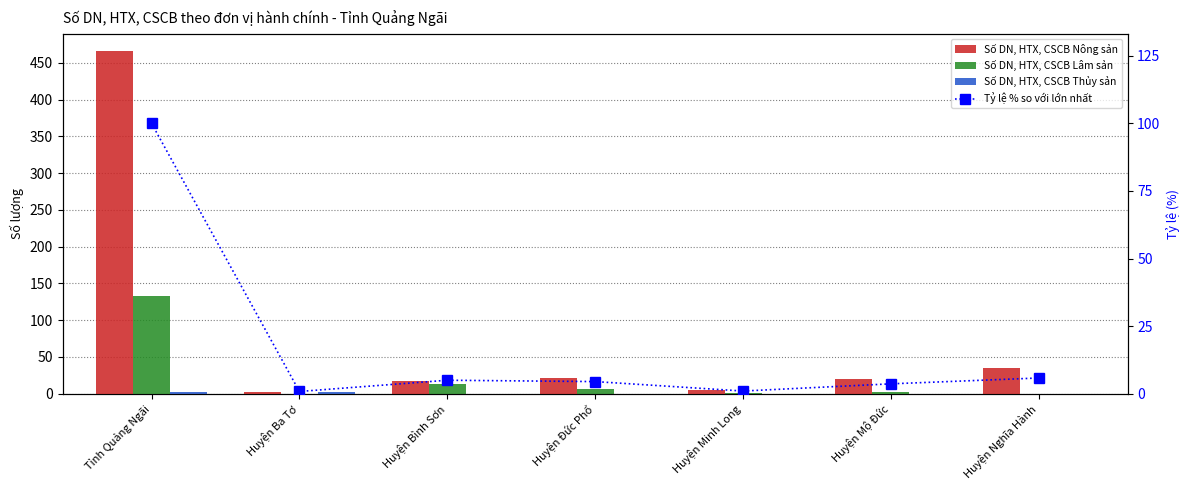

What is the lowest value of the Số DN, HTX, CSCB Nông sản series?

3.0